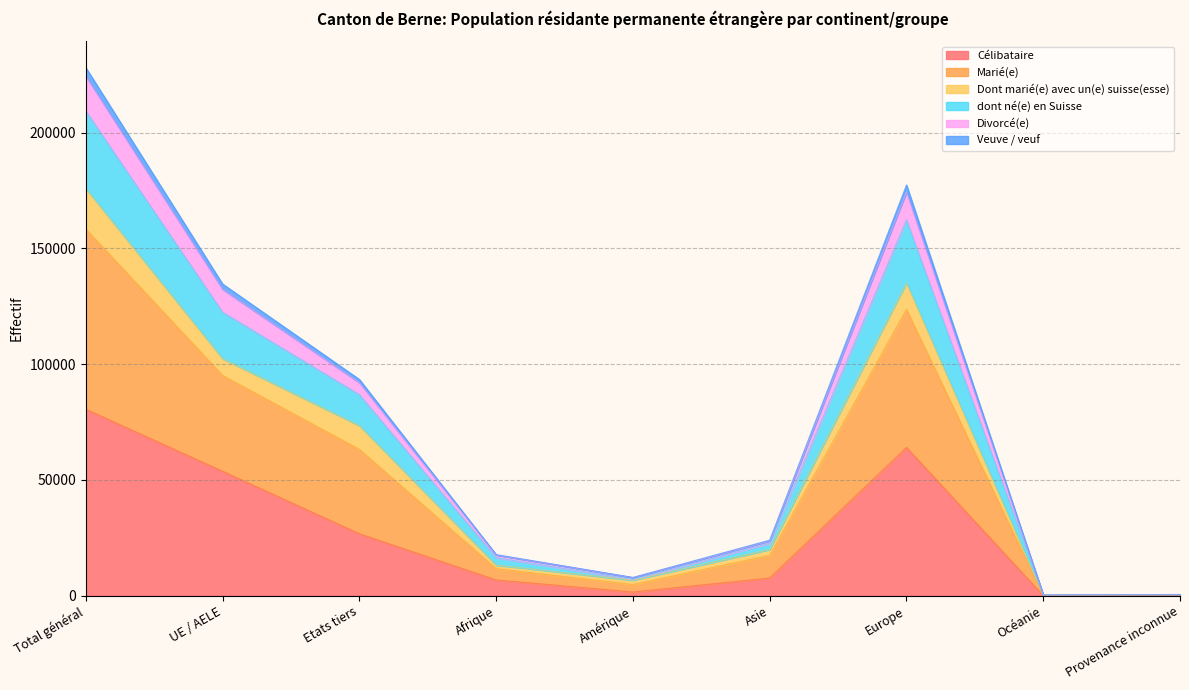

At which category is the sum across all series the highest?

Total général